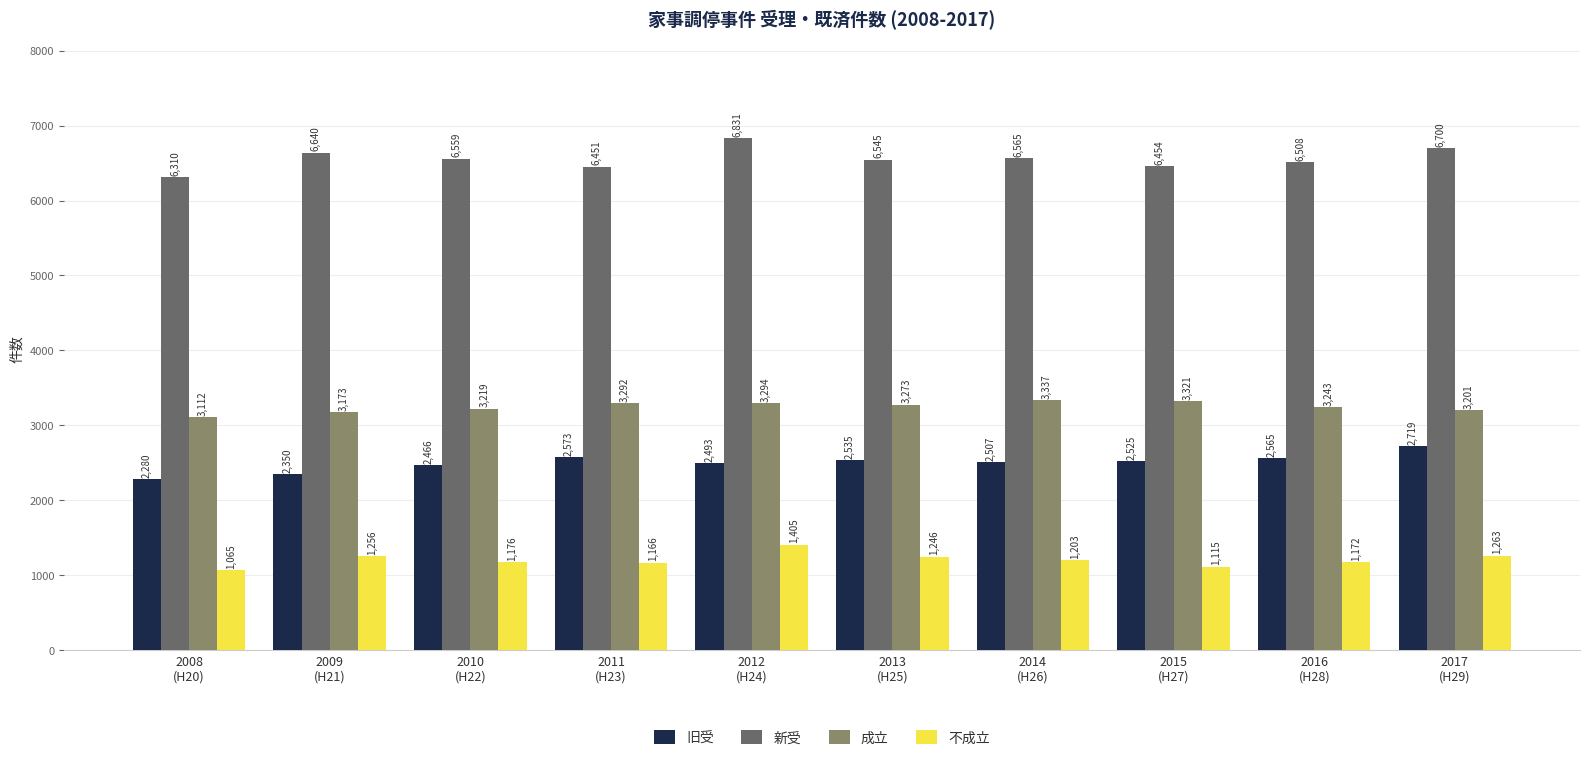

Where is 旧受 nearest to the value 2499?

2012
(H24)